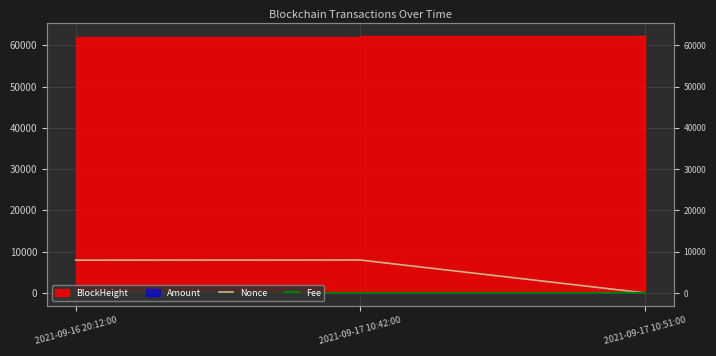

What is the label of the 3rd point from the right?

2021-09-16 20:12:00